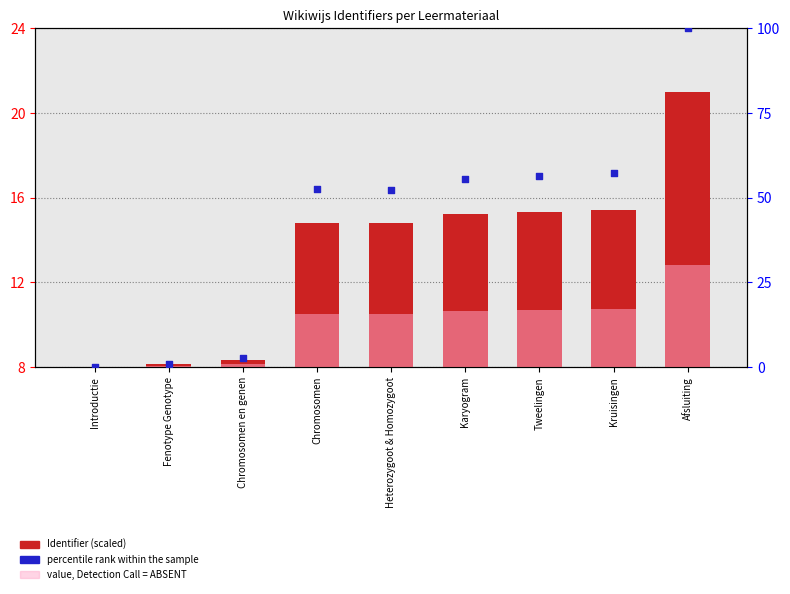

What is the total value across all series at Heterozygoot & Homozygoot?

82.8